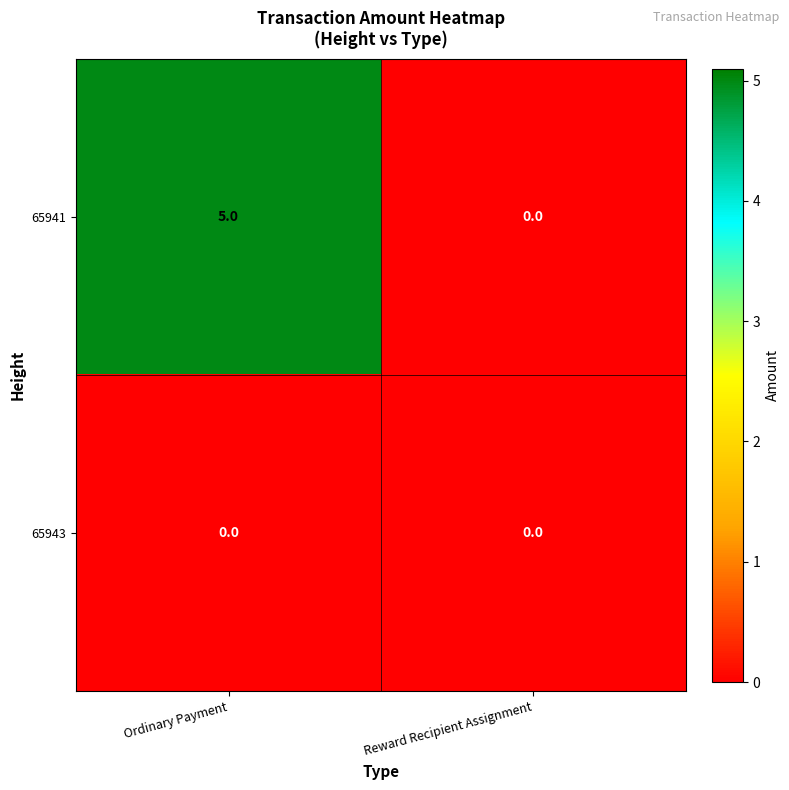

At Ordinary Payment, list the series in order from largest to smallest.

65941, 65943